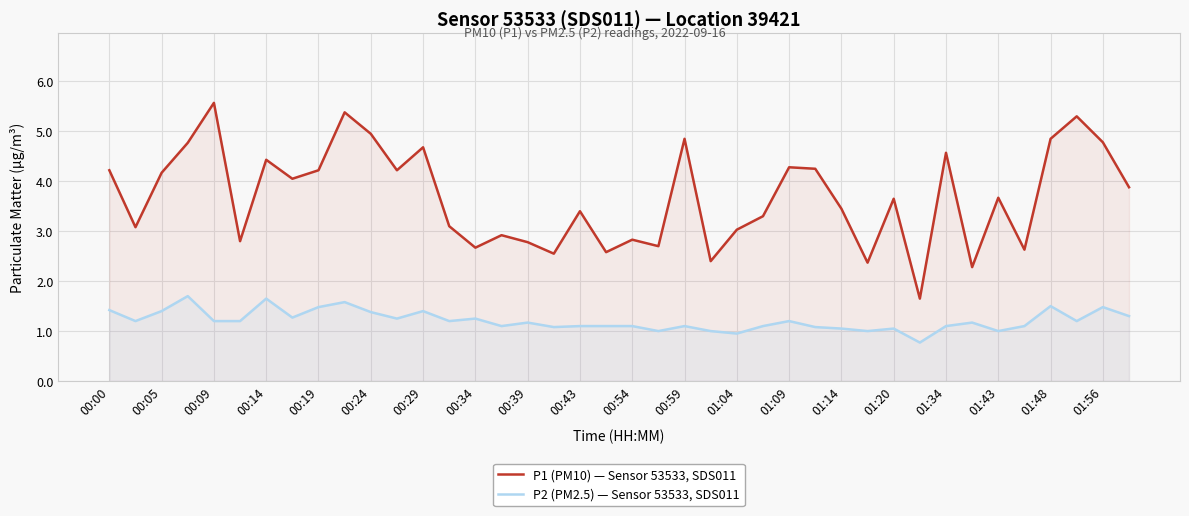

The value of P1 (PM10) — Sensor 53533, SDS011 at 35 is 2.6. True or false?

True